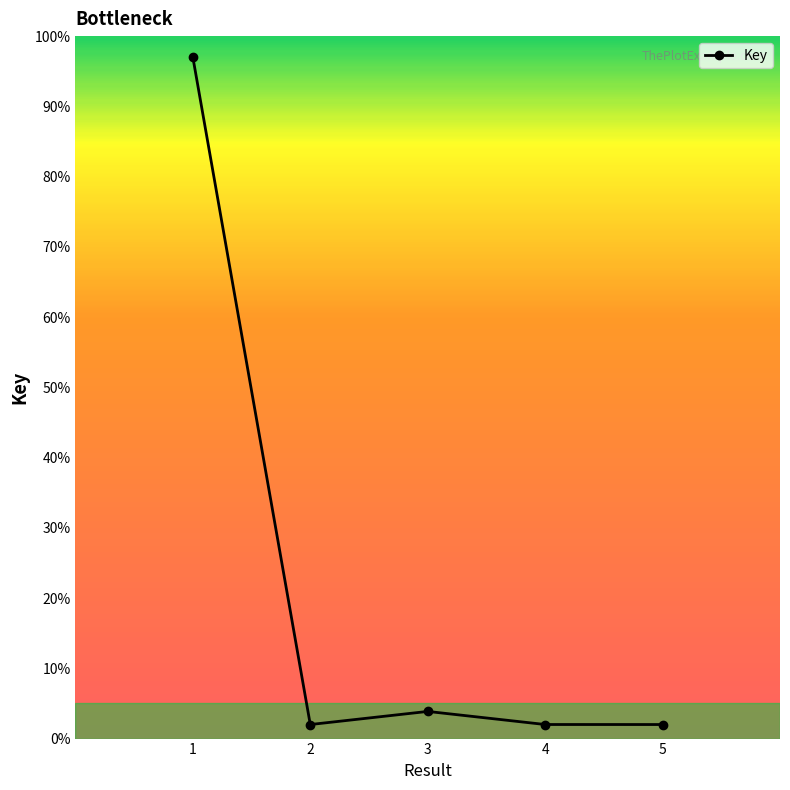

What is the value of the 2nd point from the left?

2.0